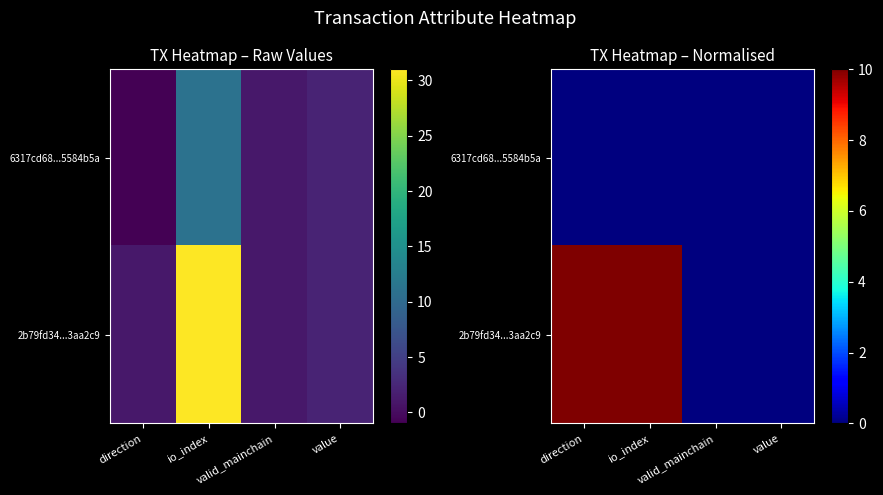

List the series in order of their peak value, lowest first.

6317cd68...5584b5a, 2b79fd34...3aa2c9